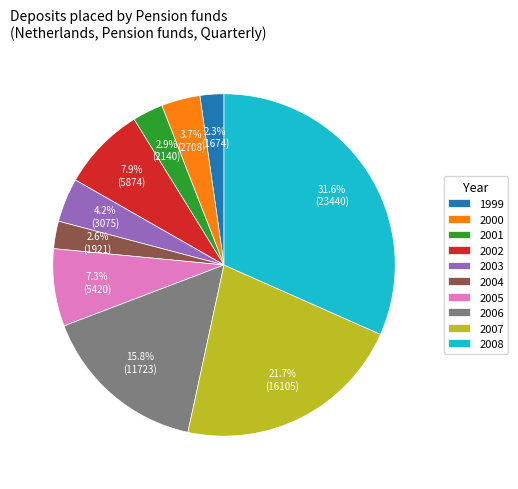

What is the total percentage of 2003 and 2008?

35.8%